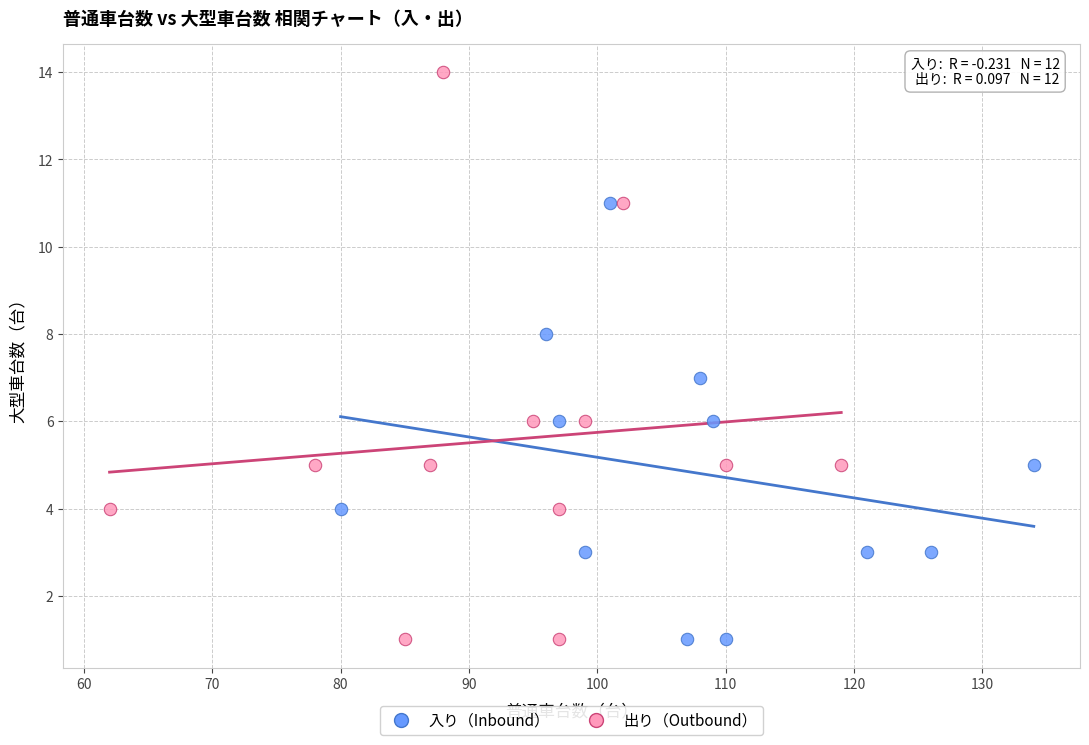

Which series reaches the maximum Y coordinate?

出り（Outbound）